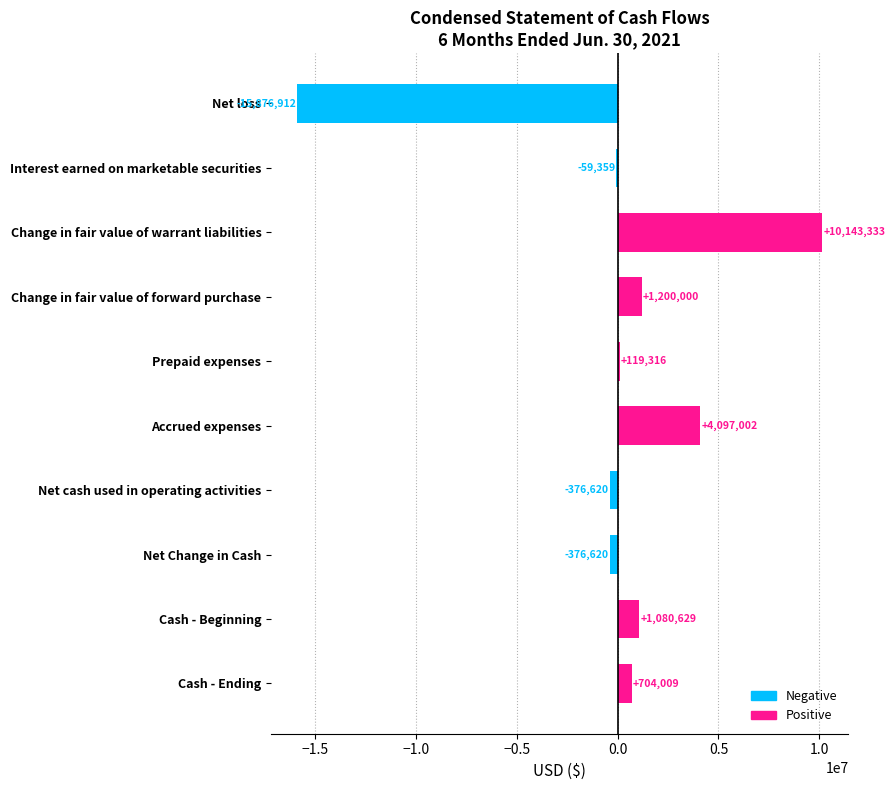

What is the label of the 6th bar from the right?

Prepaid expenses